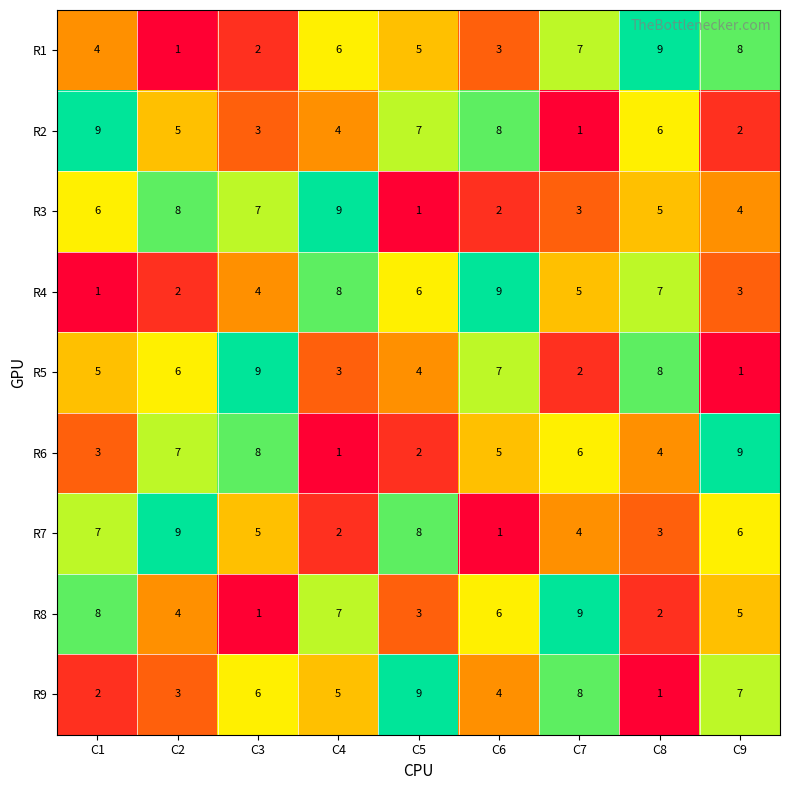

Is the value of R3 at C6 greater than the value of R6 at C1?

No